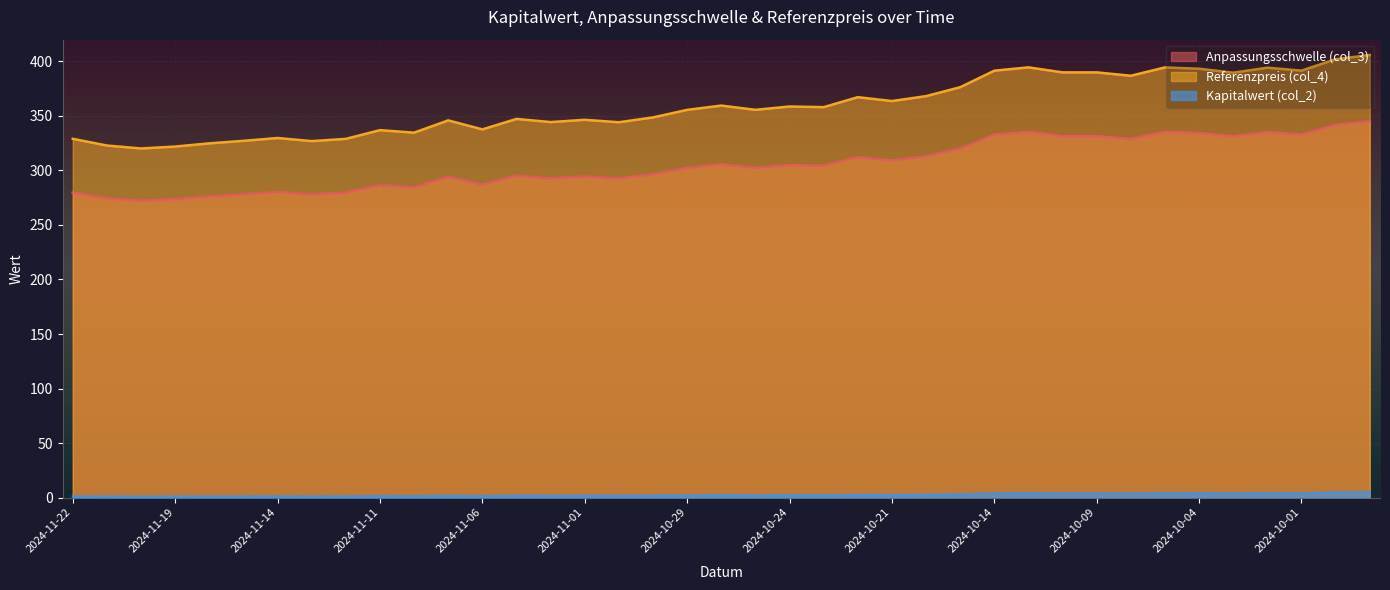

Reading right to left, list all the values displayed in this chart.

Anpassungsschwelle (col_3): 345.1	341.7	332.9	335.2	331.2	334.3	335.4	328.9	331.5	331.5	335.4	332.8	319.9	313.0	309.1	312.2	304.4	304.9	302.3	305.6	302.3	296.4	292.6	294.5	292.7	295.2	287.0	294.1	284.5	286.4	279.6	277.9	280.3	278.1	276.2	273.7	272.2	274.5	279.7
Referenzpreis (col_4): 405.9	402.1	391.6	394.3	389.7	393.4	394.6	386.9	390.0	390.0	394.6	391.6	376.4	368.2	363.7	367.2	358.1	358.7	355.6	359.6	355.6	348.7	344.2	346.5	344.4	347.3	337.7	345.9	334.7	337.0	329.0	326.9	329.8	327.2	324.9	321.9	320.2	322.9	329.1
Kapitalwert (col_2): 5.0	4.8	4.0	4.2	3.9	4.1	4.2	3.7	3.8	3.8	4.1	3.9	3.0	2.6	2.4	2.5	2.1	2.1	2.0	2.2	2.0	1.8	1.6	1.7	1.6	1.7	1.4	1.6	1.3	1.4	1.2	1.1	1.2	1.1	1.1	1.0	1.0	1.0	1.2